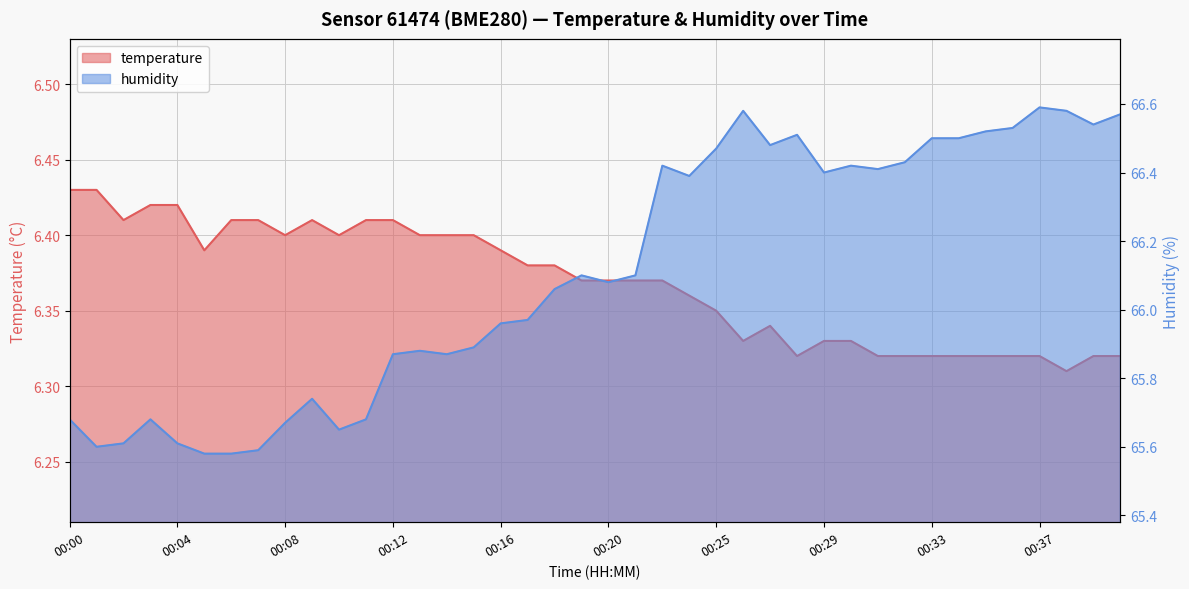

The value of temperature at 00:29 is 4.2. True or false?

False